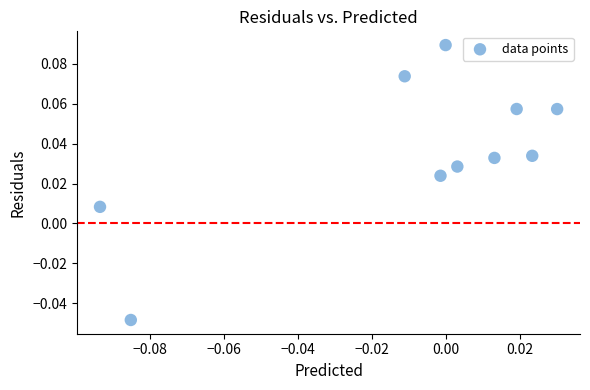

How many points are shown in the scatter plot?

10